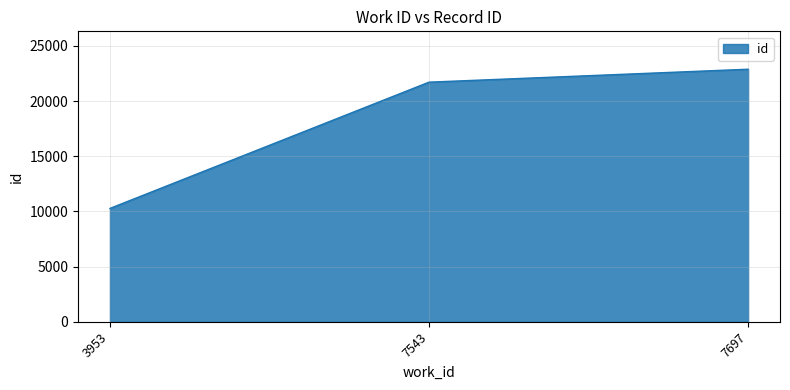

At which label is the value closest to 16585?

7543